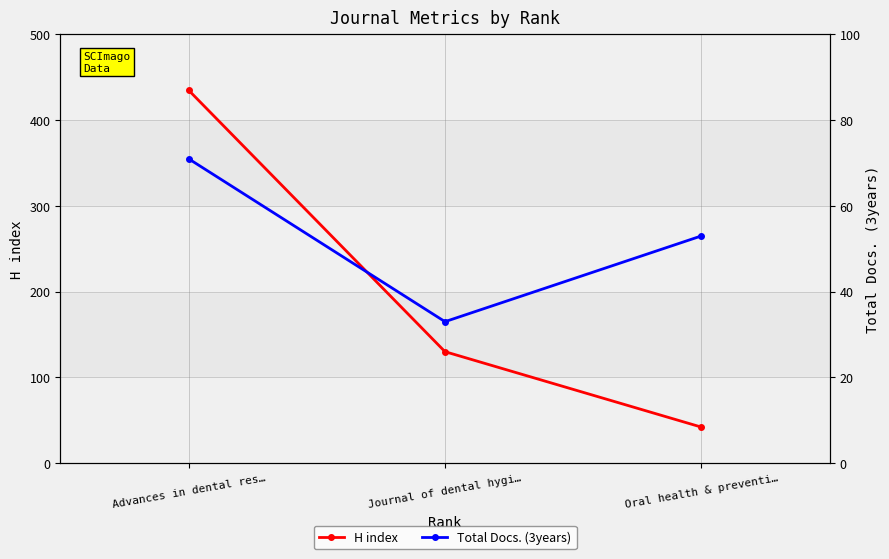

Between Journal of dental hygi… and Oral health & preventi…, which is larger?

Journal of dental hygi…